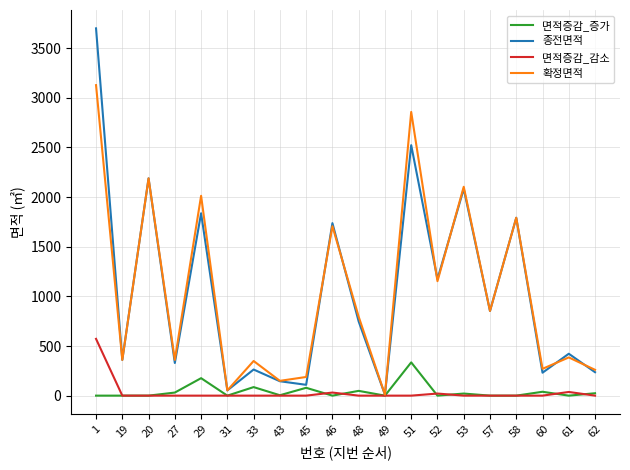

What is the difference between the highest and lowest values at 43?

149